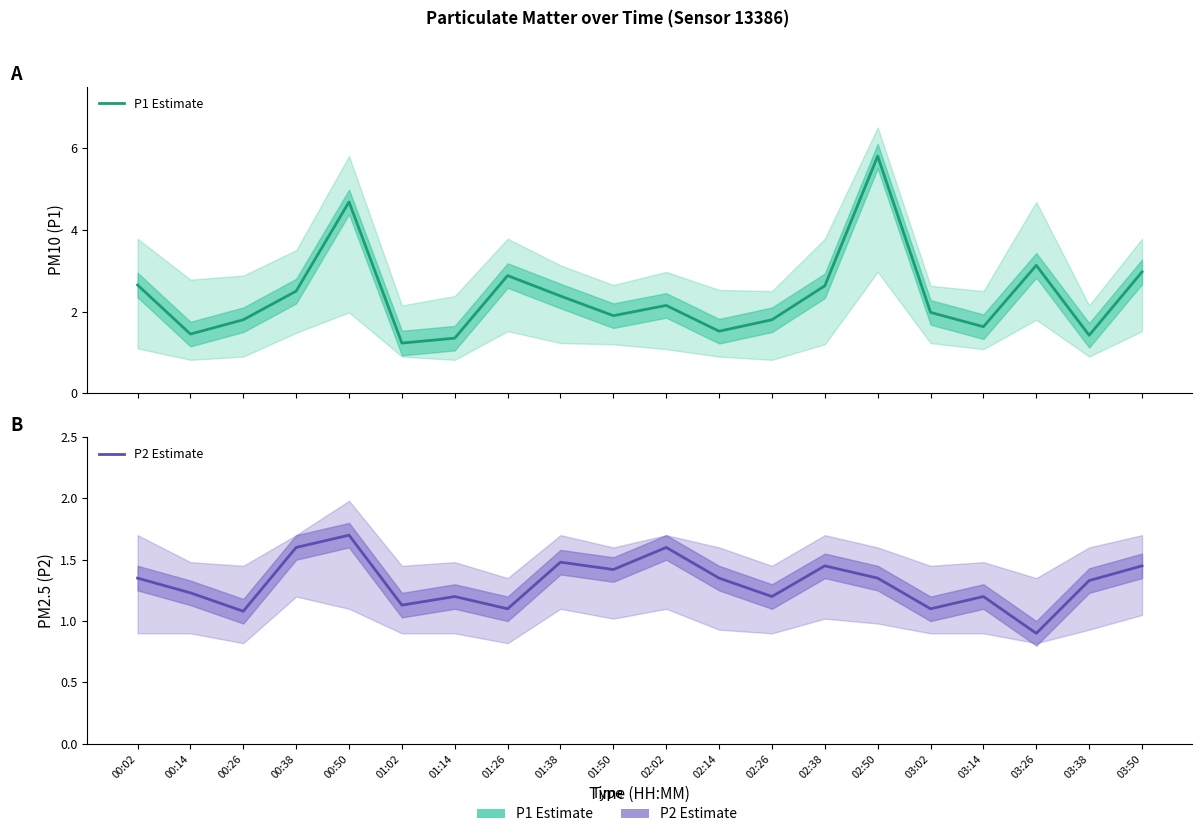

Where is the first local maximum for P2 Estimate?

00:50